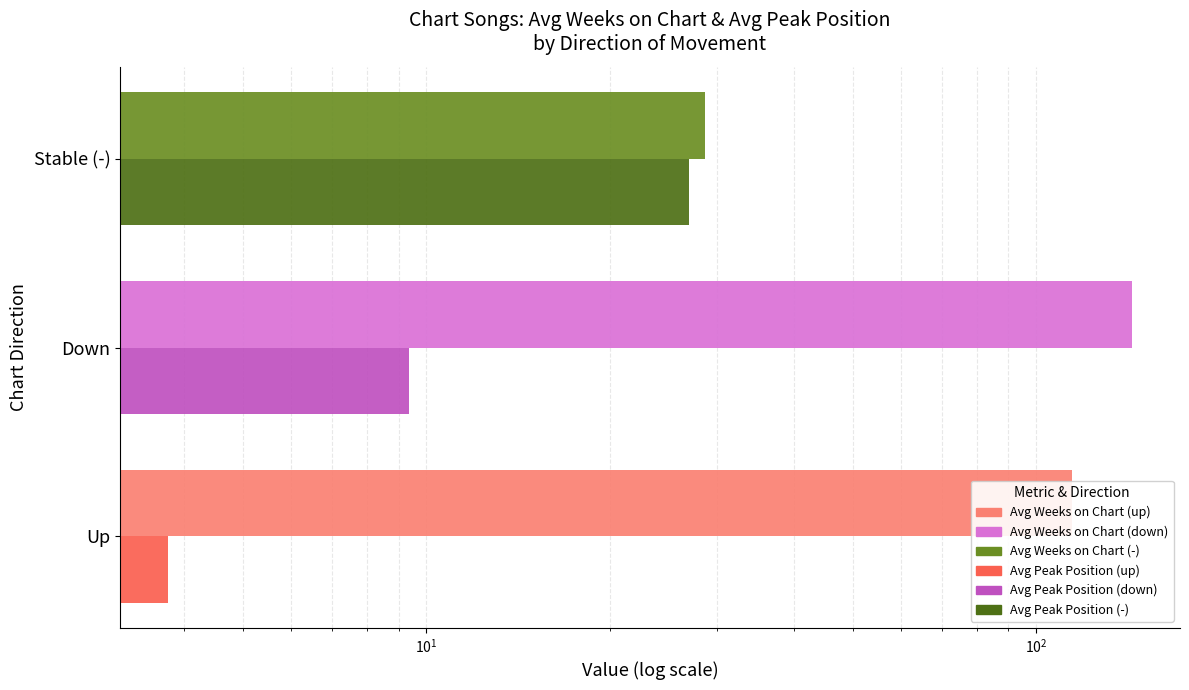

What is the difference between the second highest and minimum values in the Avg Weeks on Chart series?

85.6